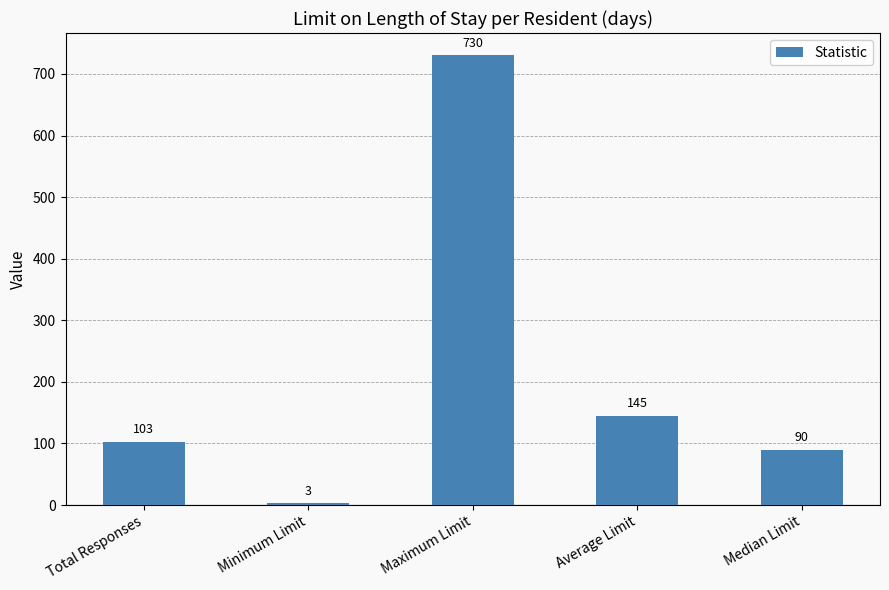

What is the change in value from Minimum Limit to Median Limit?

+87